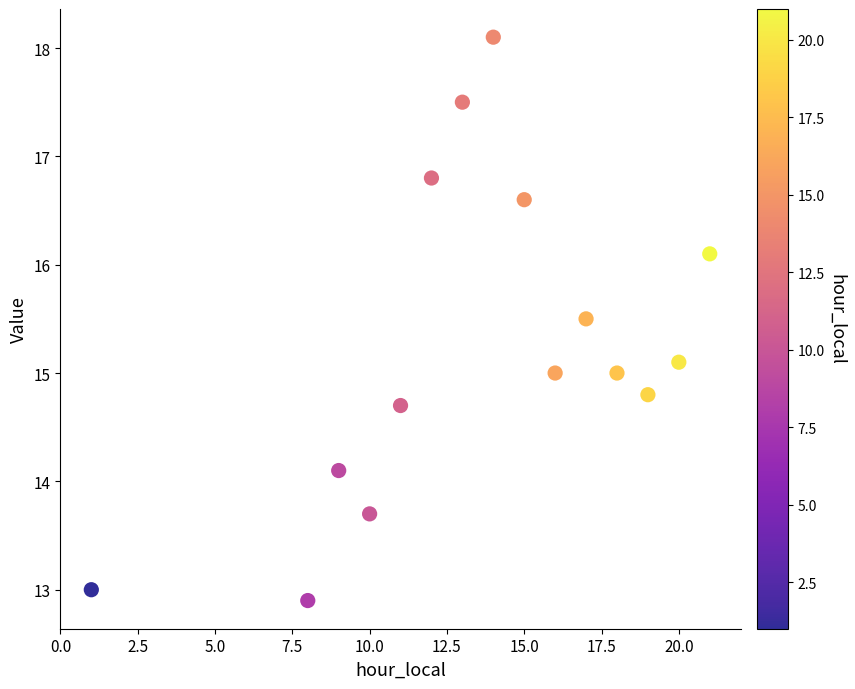

What is the range of X values (max minus min)?

20.0